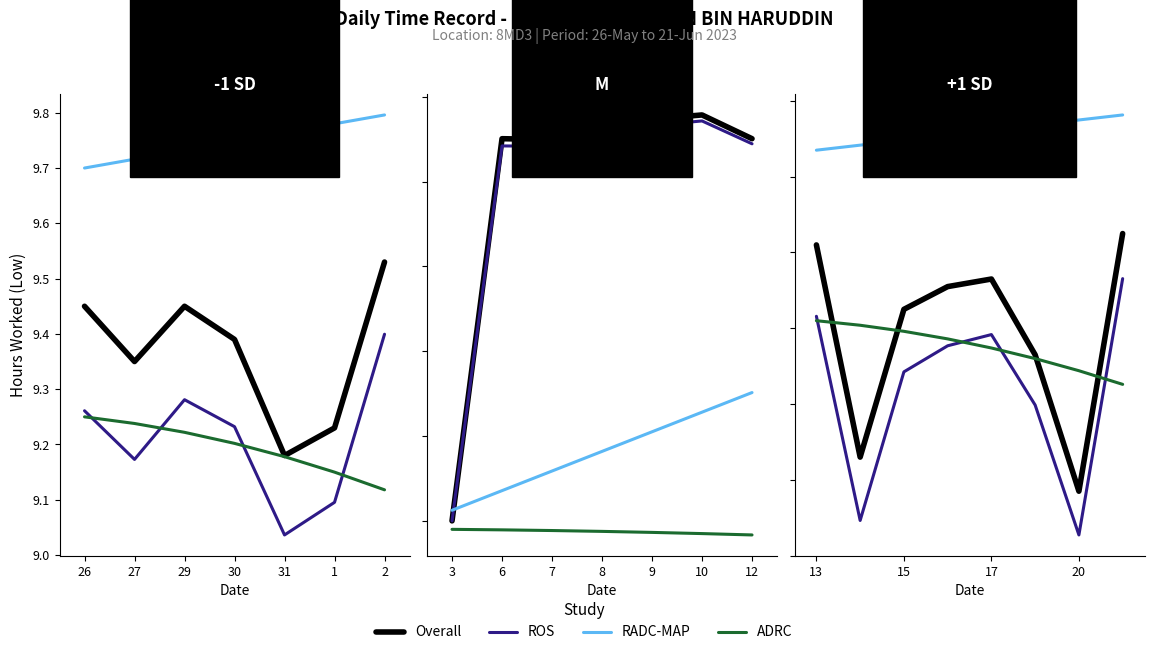

Which category has the highest value in the Overall series?

7